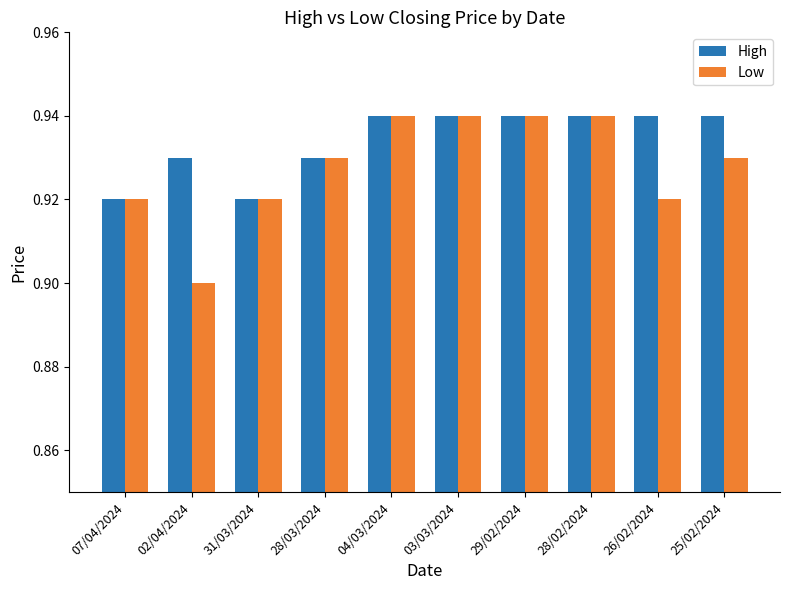

What position from the right is 02/04/2024?

9